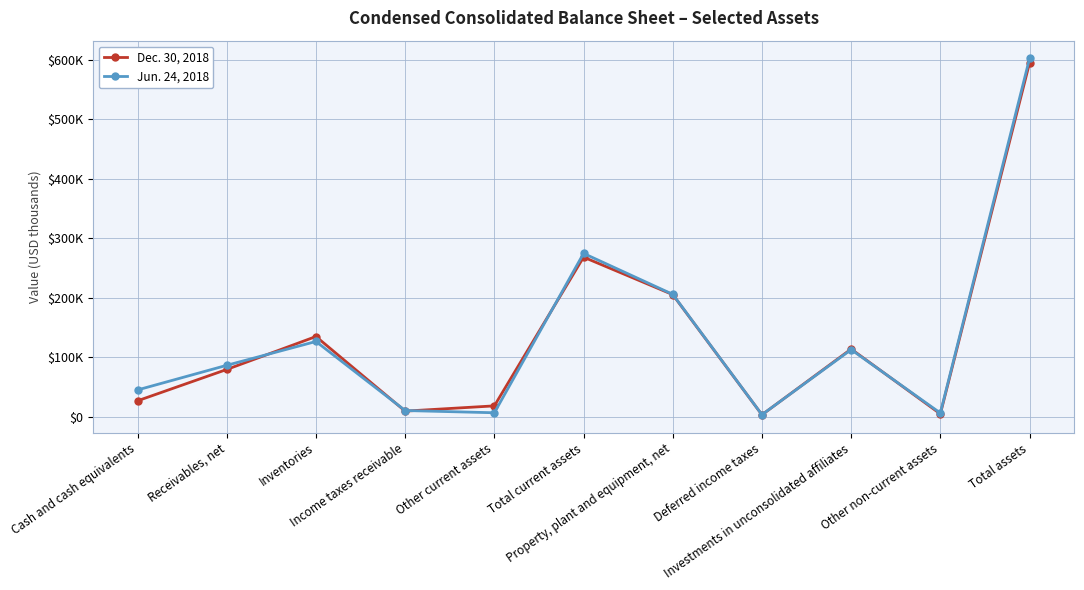

Where do Jun. 24, 2018 and Dec. 30, 2018 first cross each other?

Receivables, net and Inventories